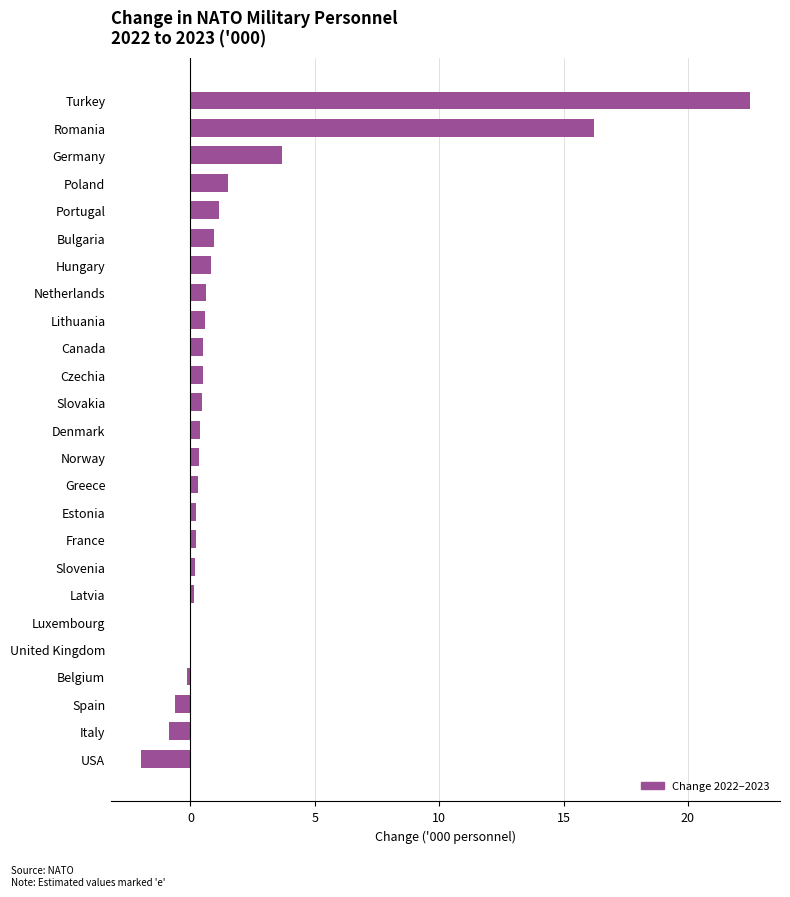

How many categories are shown in the chart?

25